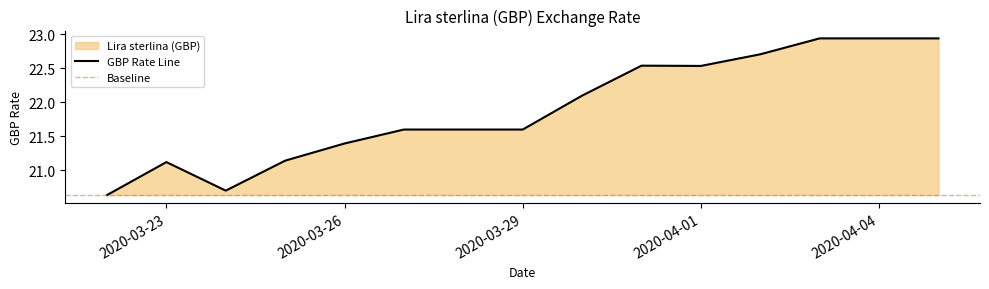

What is the change in value from 2020-03-25 to 2020-04-04?

+1.8